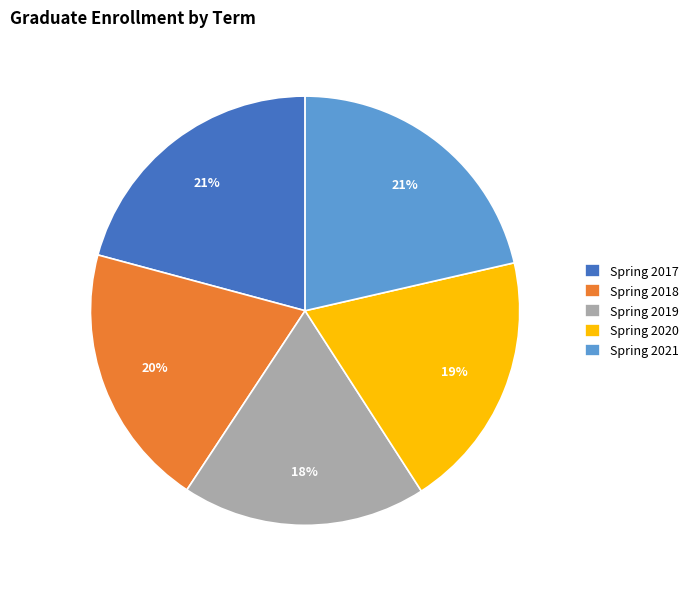

What percentage is the Spring 2021 slice, to the nearest percent?

21%